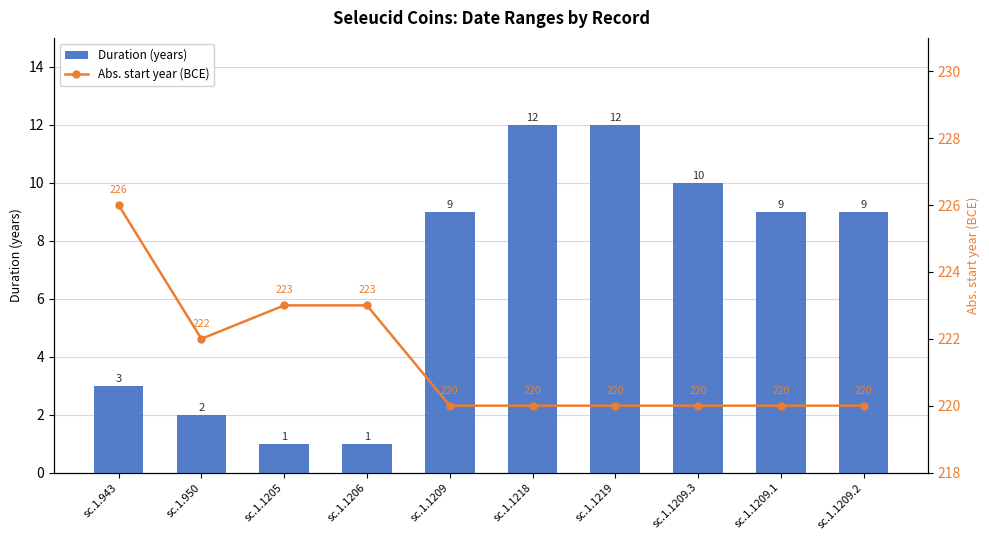

Which category has the lowest value across all series?

sc.1.1205